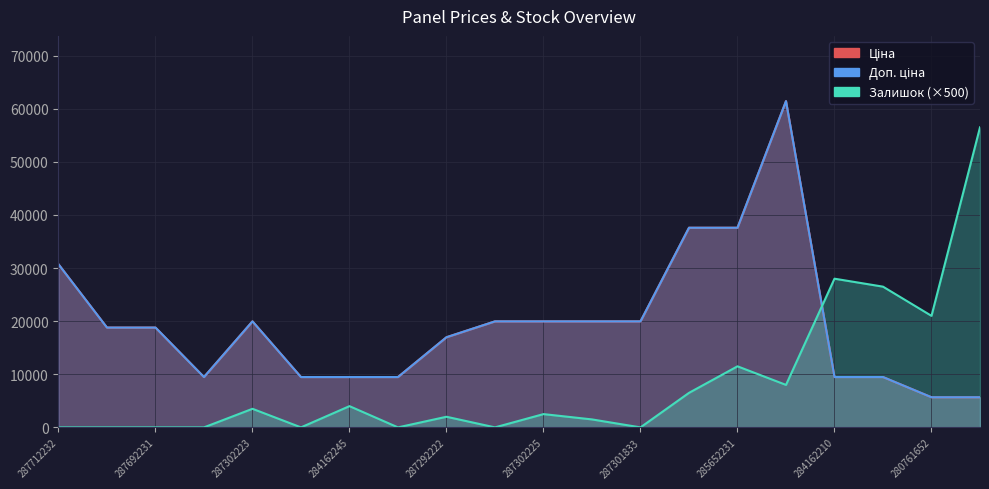

True or false: Ціна has more than 2 points higher than both neighbors.

False